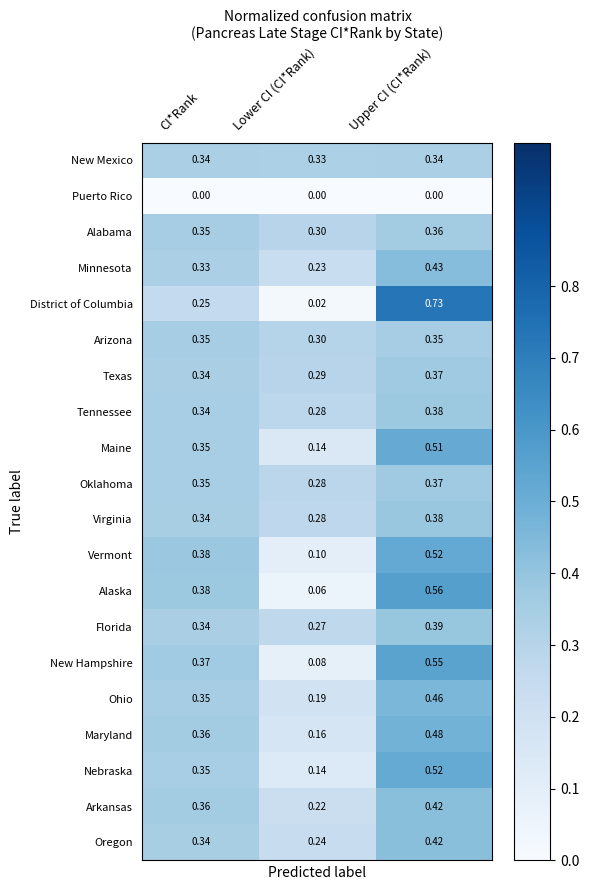

Between CI*Rank and Lower CI (CI*Rank), which series saw the biggest shift?

Alaska